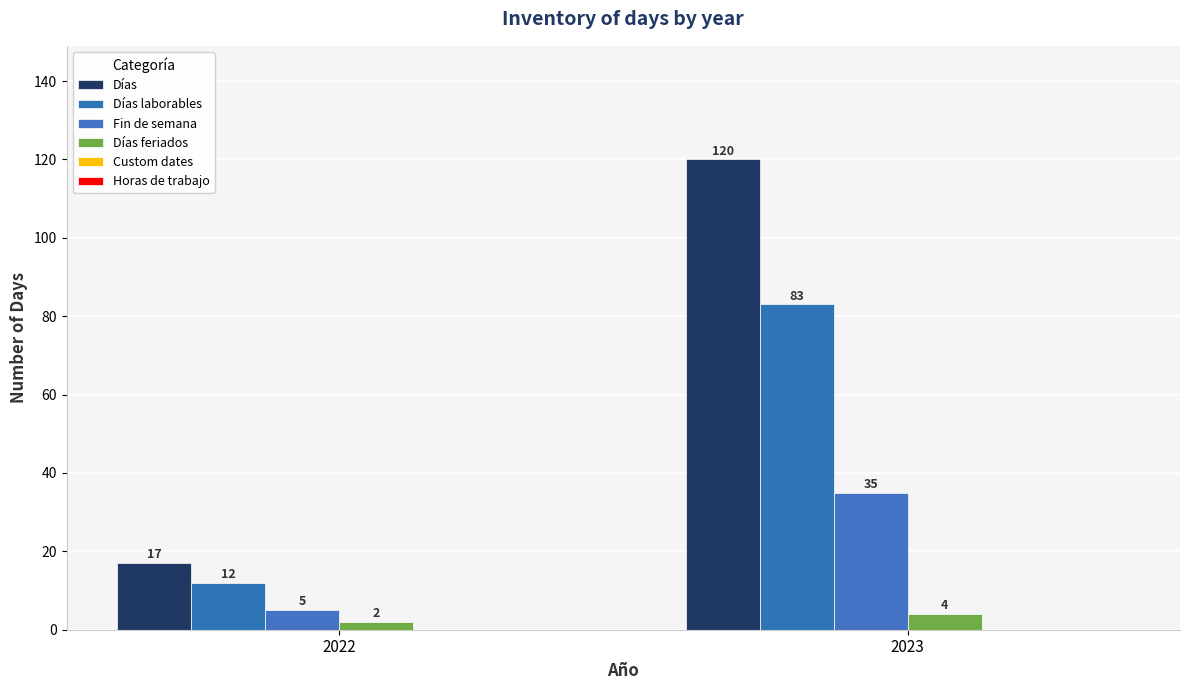

Rank the series by their maximum value, from lowest to highest.

Días feriados, Fin de semana, Días laborables, Días